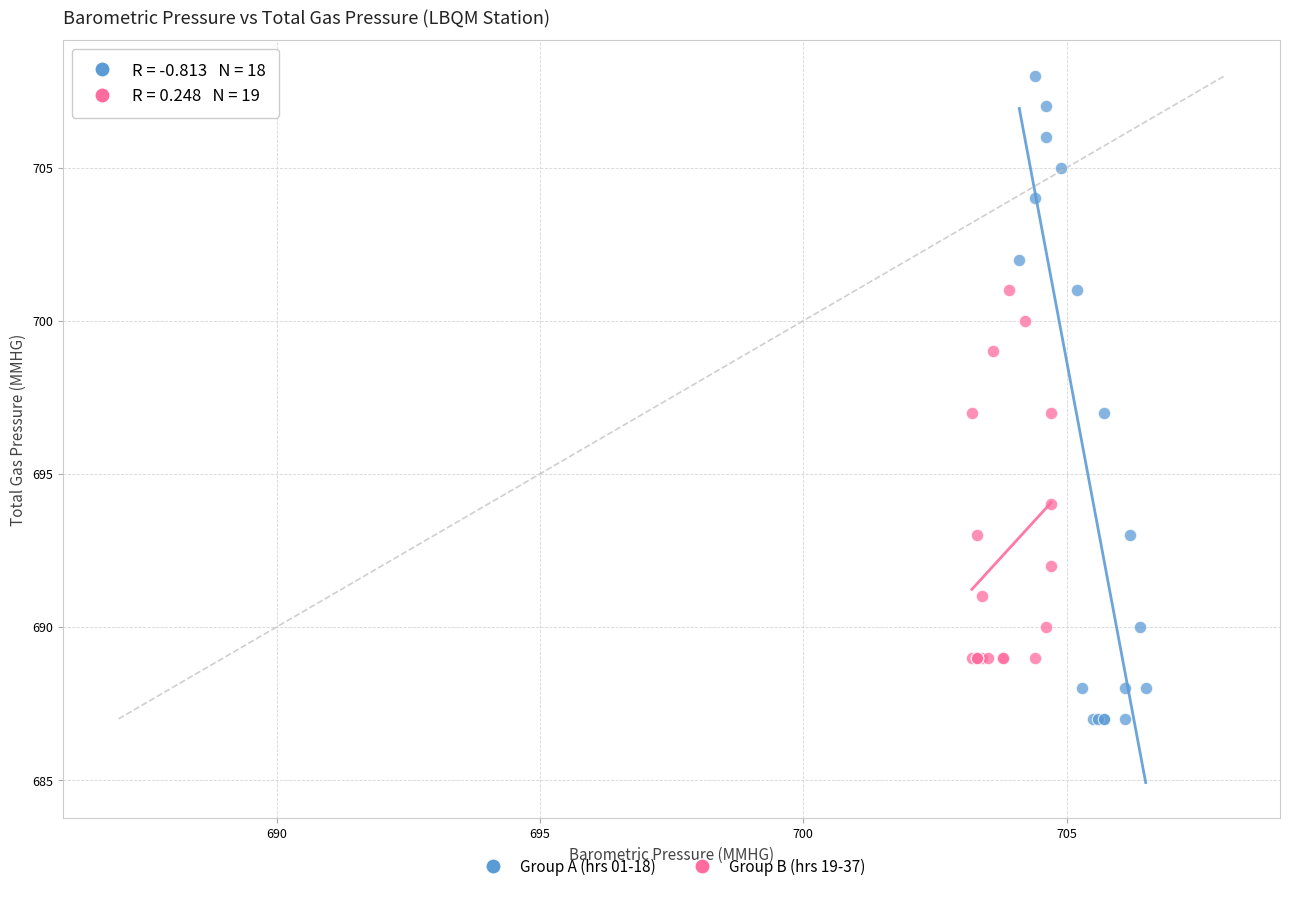

What are all the series names shown in the legend?

Group A (hrs 01-18), Group B (hrs 19-37)